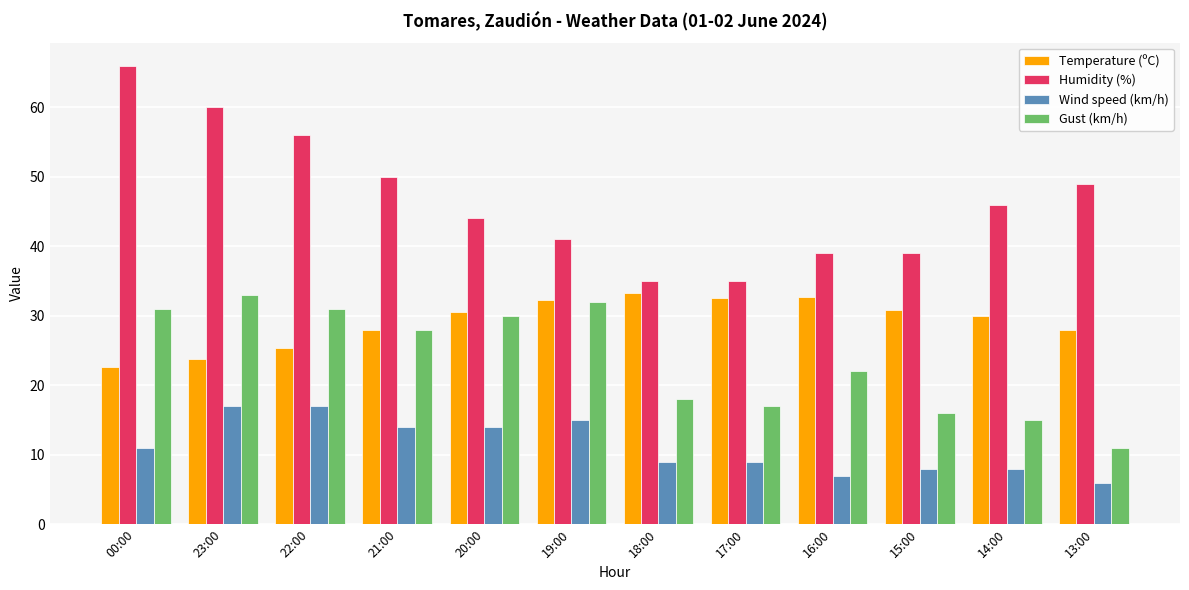

The Gust (km/h) series shows 15.5 at 22:00. True or false?

False